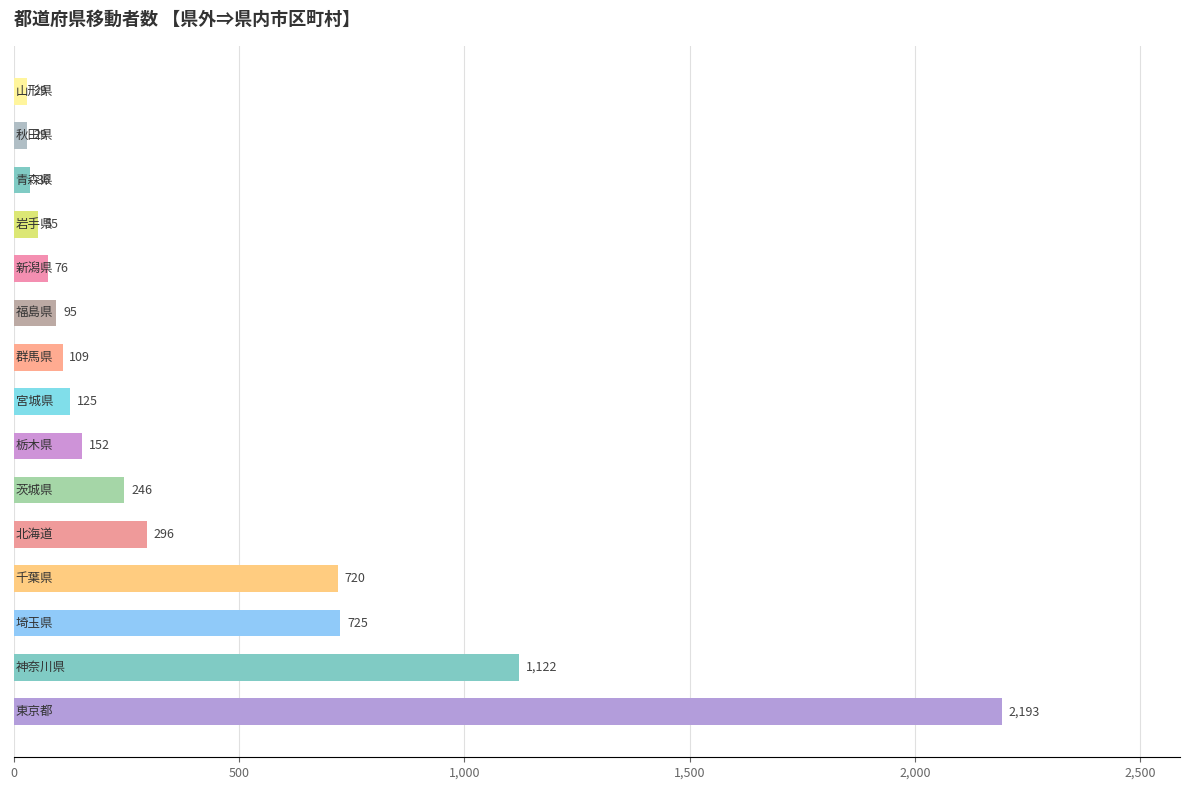

What is the maximum value shown in the chart?

2193